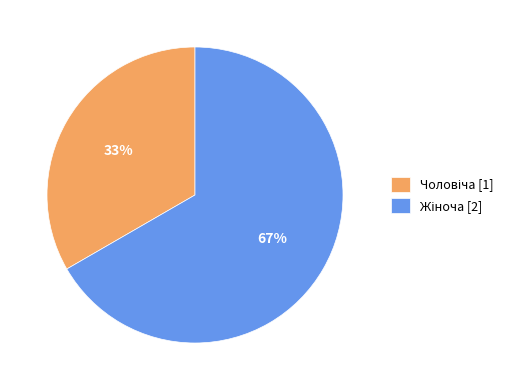

Is there any slice that represents more than half of the pie?

Yes